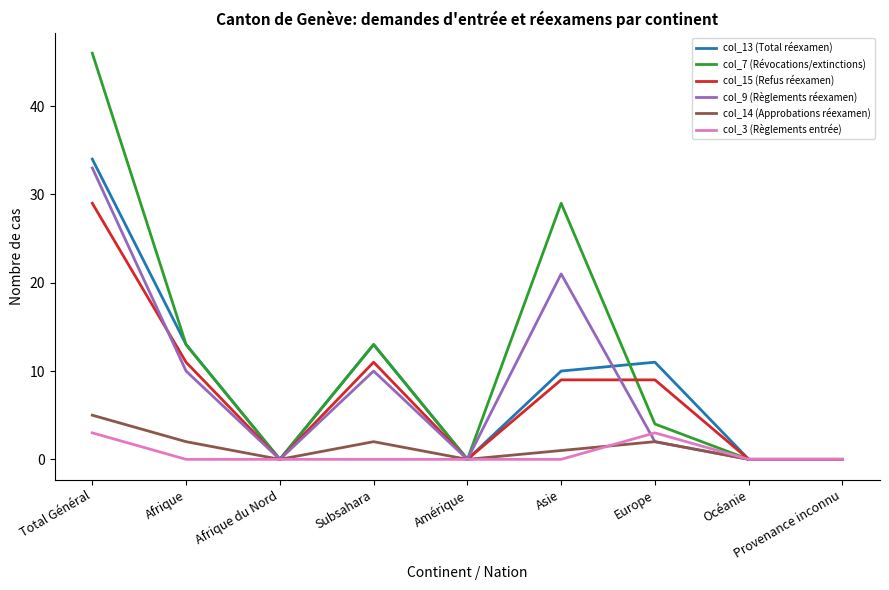

Is it true that col_15 (Refus réexamen) equals 0 at Provenance inconnu?

True